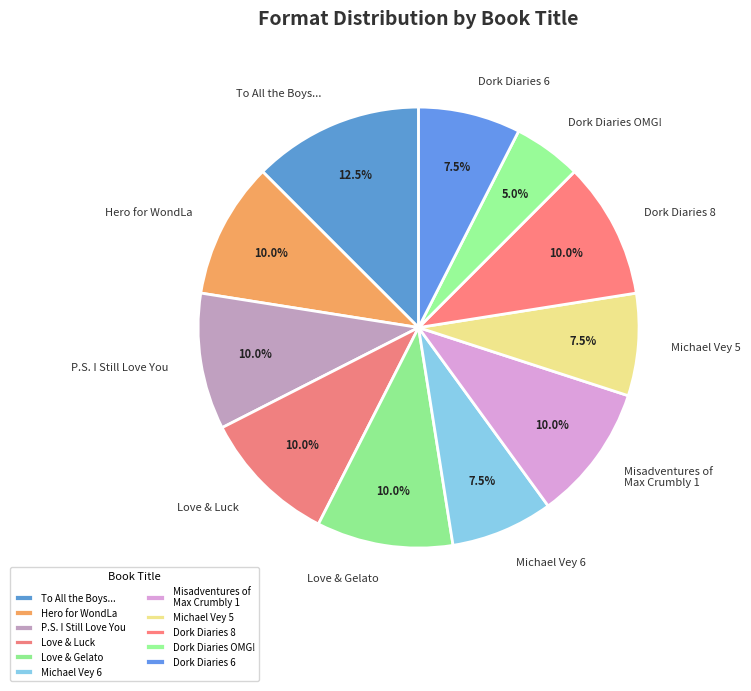

Does any single category account for the majority?

No